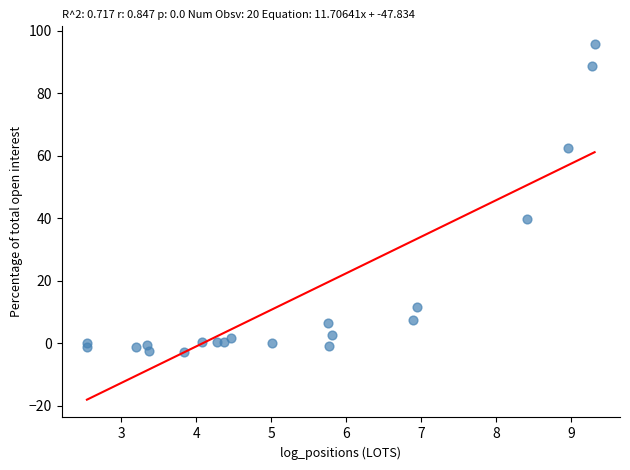

What Y value in the scatter plot is closest to 46?

39.6